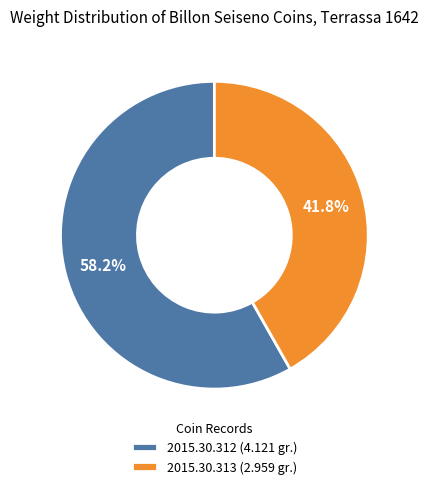

To the nearest percent, what percentage of the pie is 2015.30.312 (4.121 gr.)?

58%